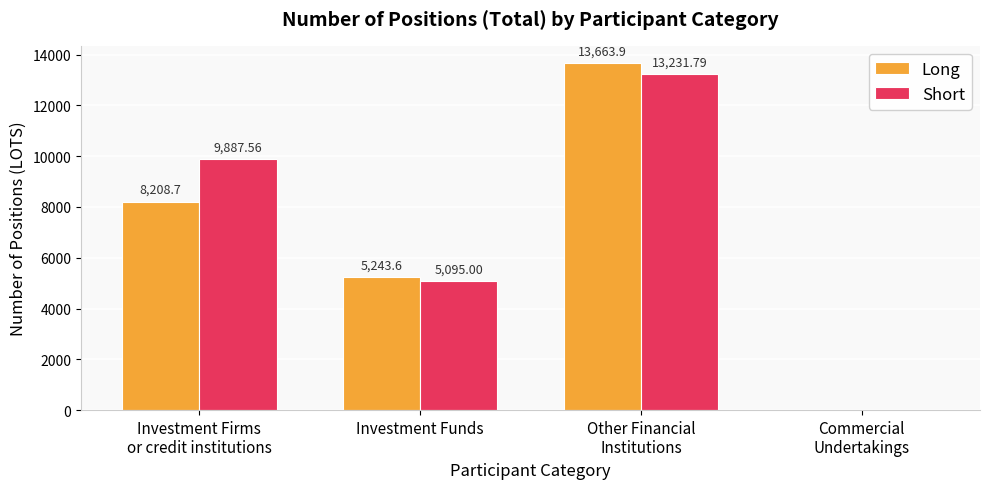

How many values in Long are above zero?

3